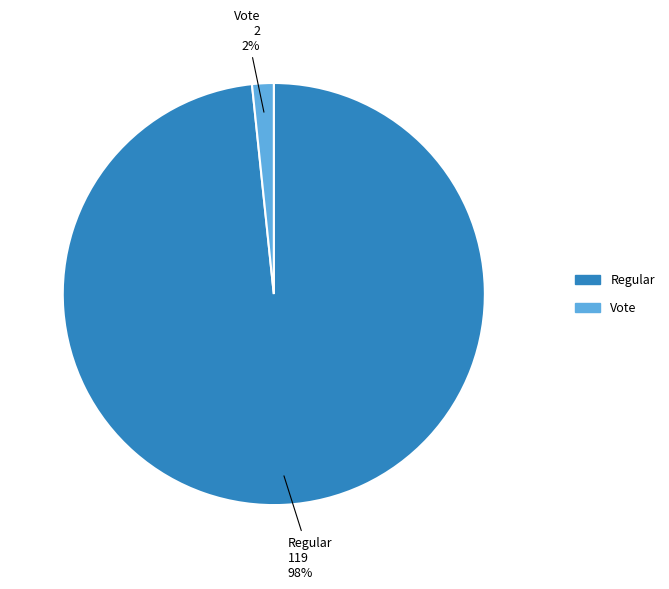

To the nearest percent, what is the average slice percentage?

50%